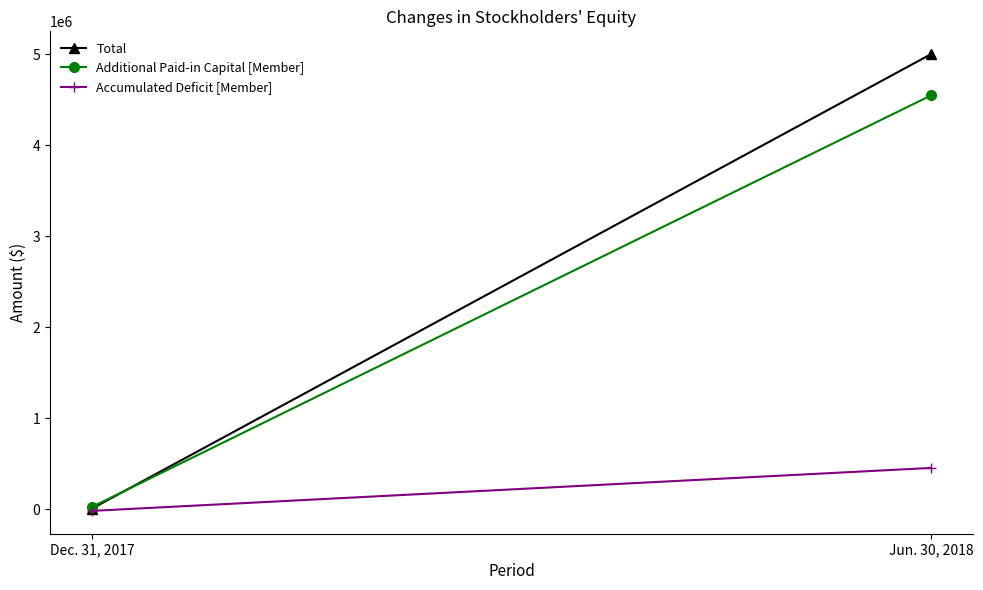

What is the difference between the Additional Paid-in Capital [Member] values at Jun. 30, 2018 and Dec. 31, 2017?

4522072